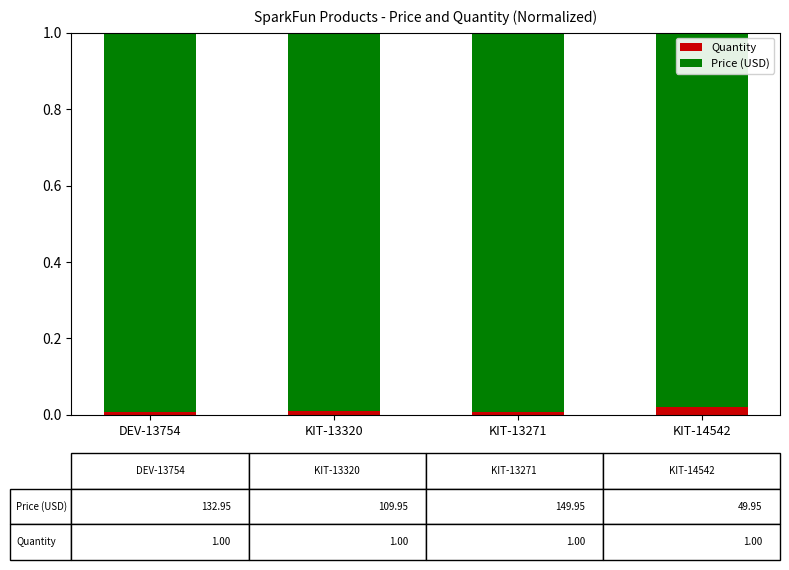

The value of Quantity at KIT-13320 is 0.0. True or false?

True